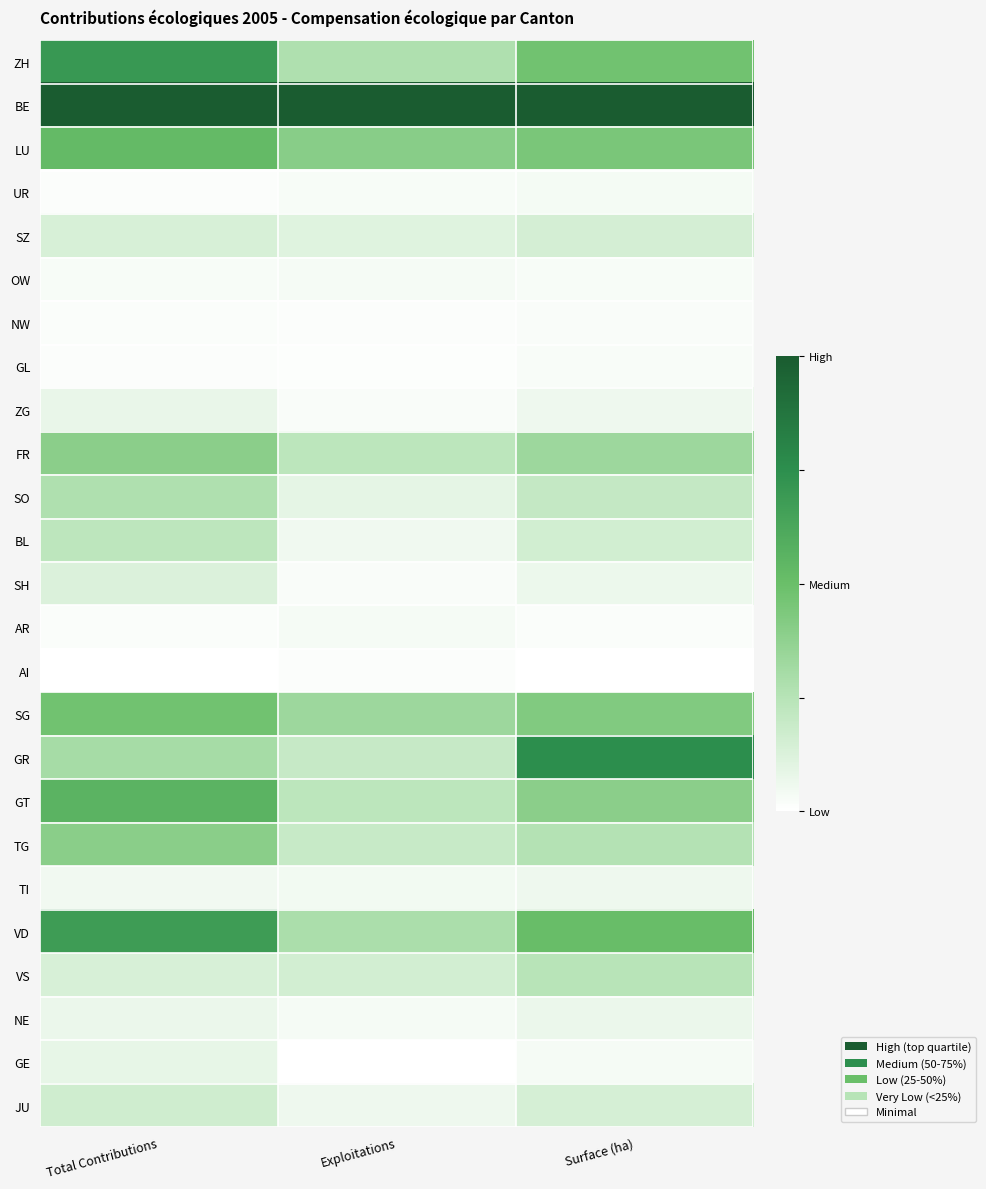

Which series has the largest total across all categories?

BE